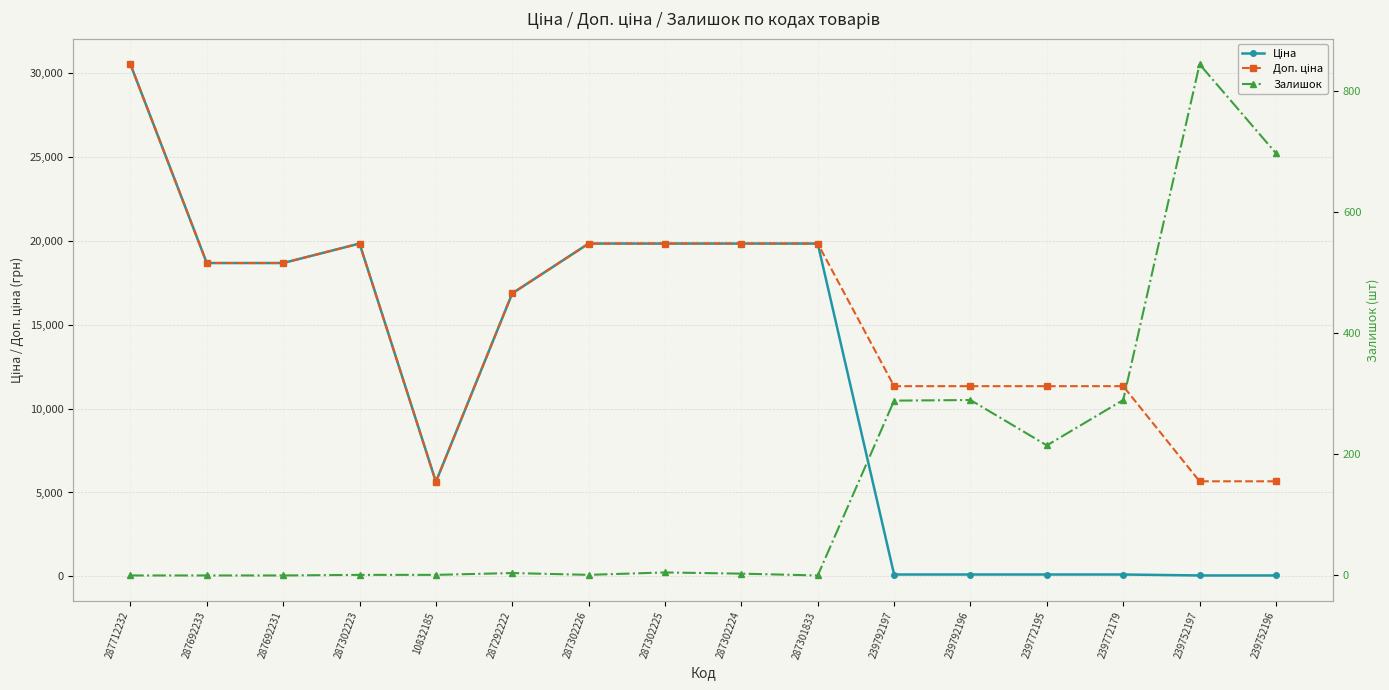

At which label is Залишок closest to 422?

239792196